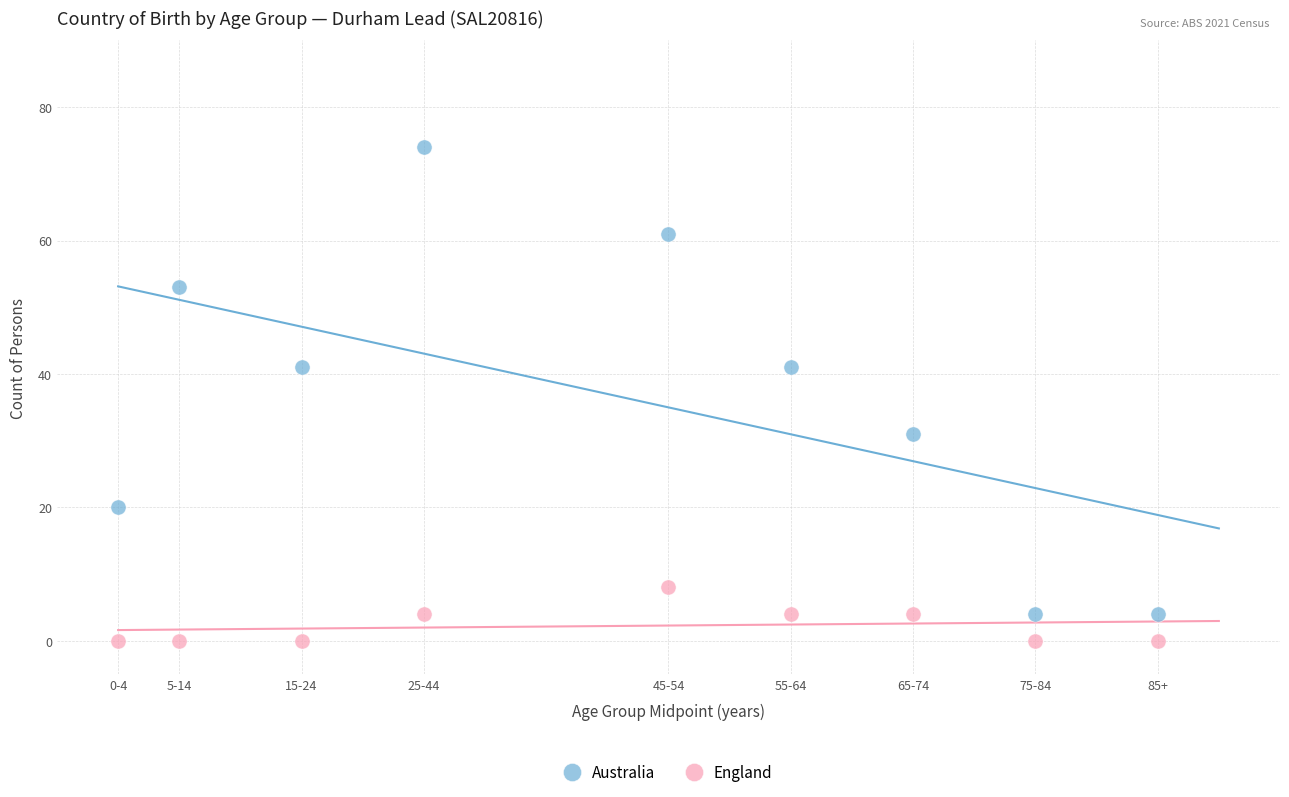

Which series contains the highest Y value?

Australia